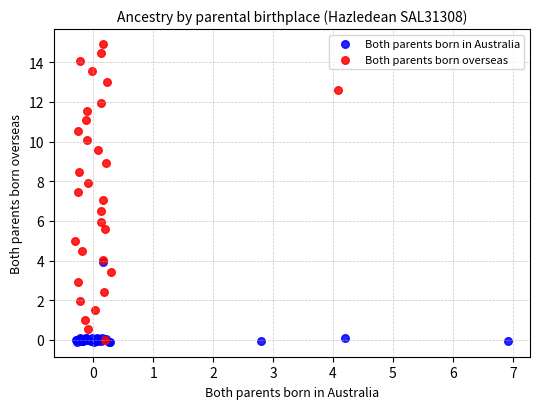

Which series contains the highest Y value?

Both parents born overseas